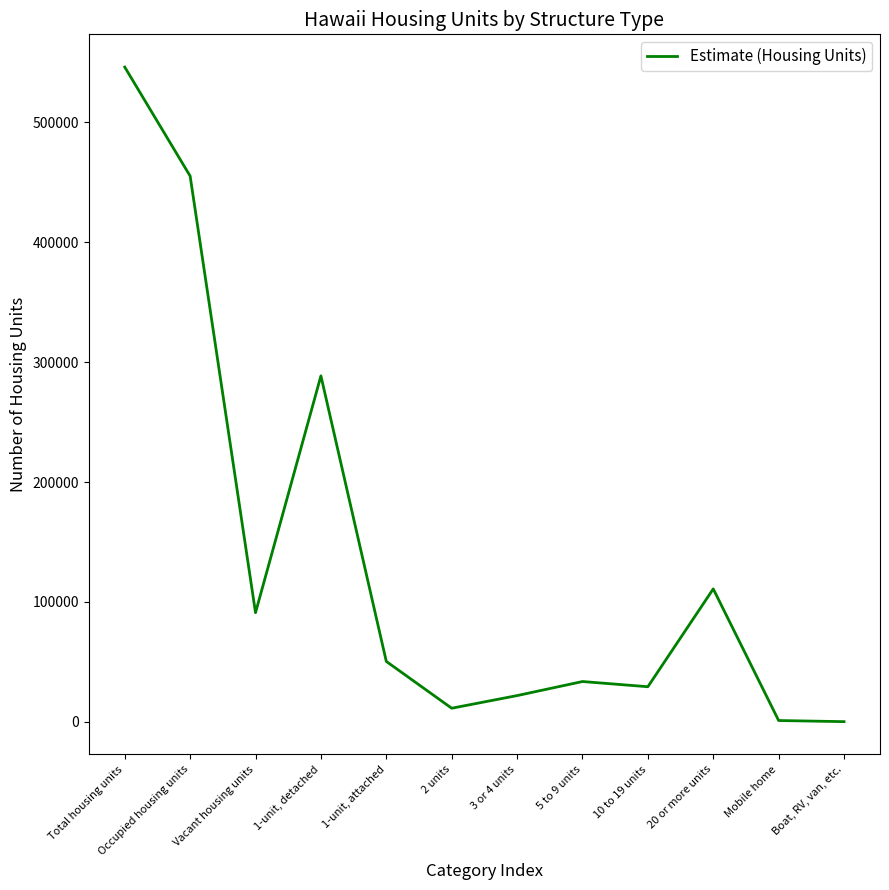

True or false: the data shows 226257 at Total housing units.

False